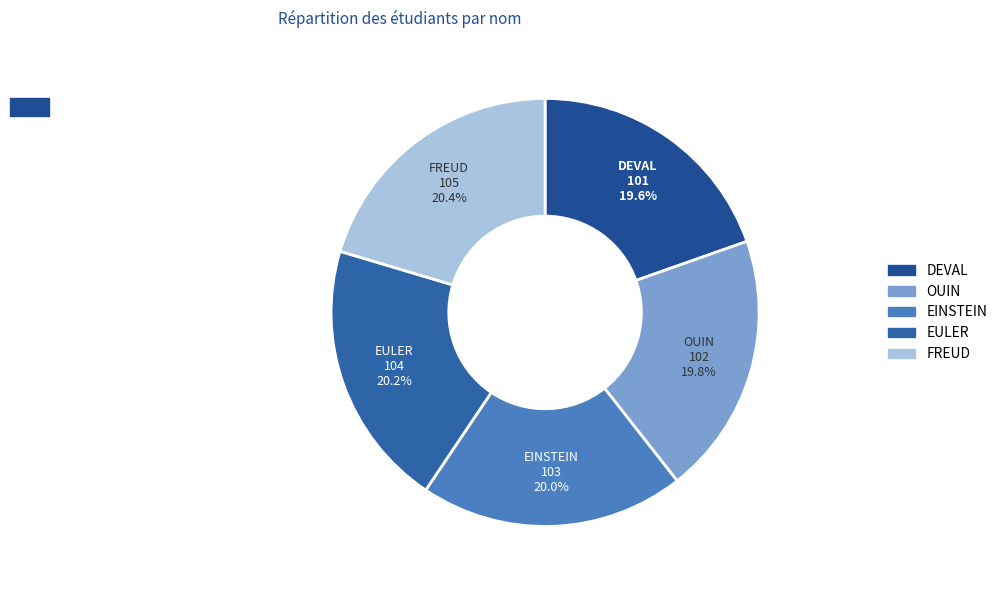

What percentage do OUIN and EINSTEIN together represent?

39.8%